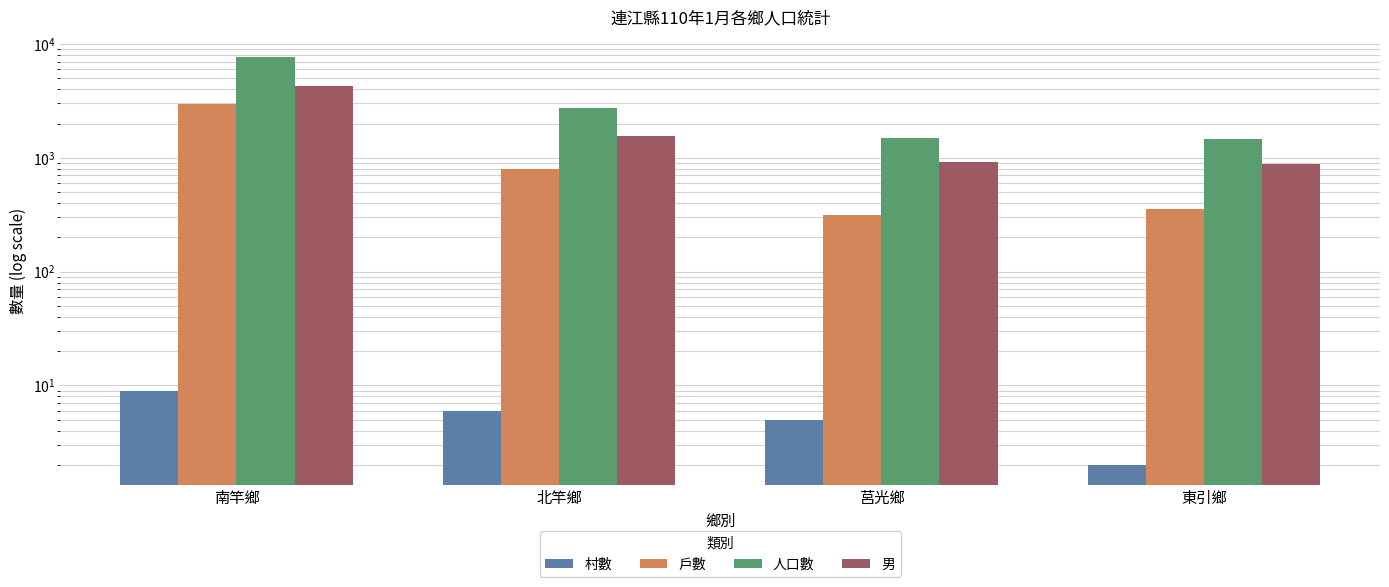

At which category is the sum across all series the highest?

南竿鄉